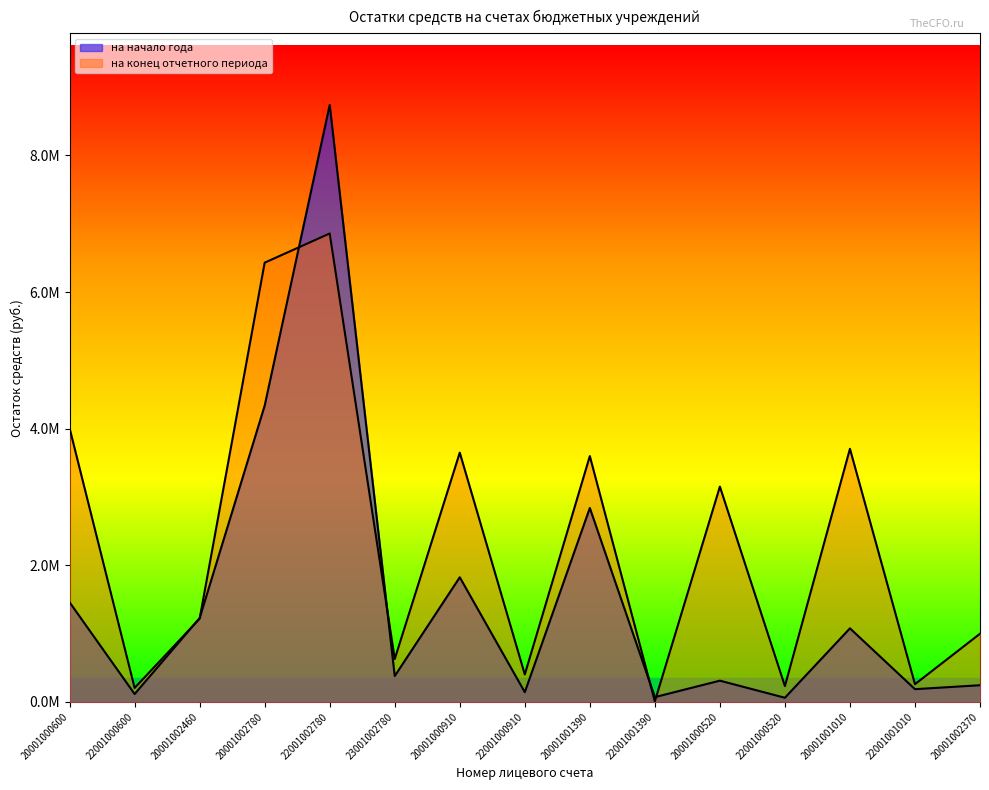

What is the approximate value of на начало года at 22001002780?

8739132.6